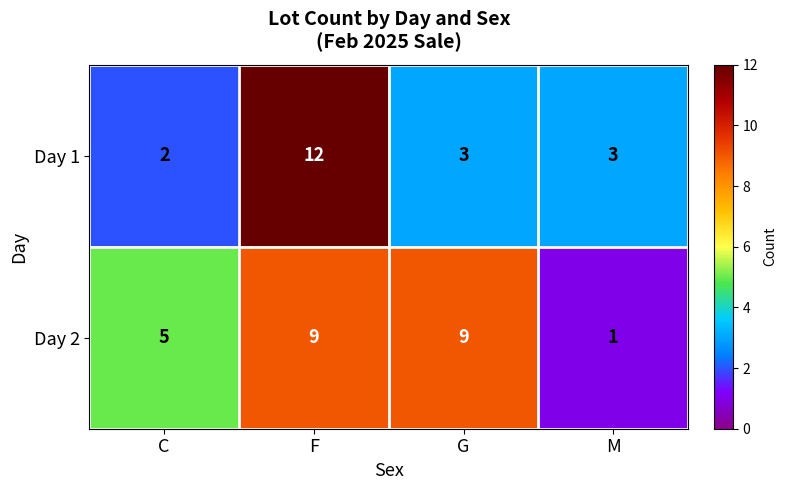

Reading right to left, list all the values displayed in this chart.

Day 1: 3	3	12	2
Day 2: 1	9	9	5